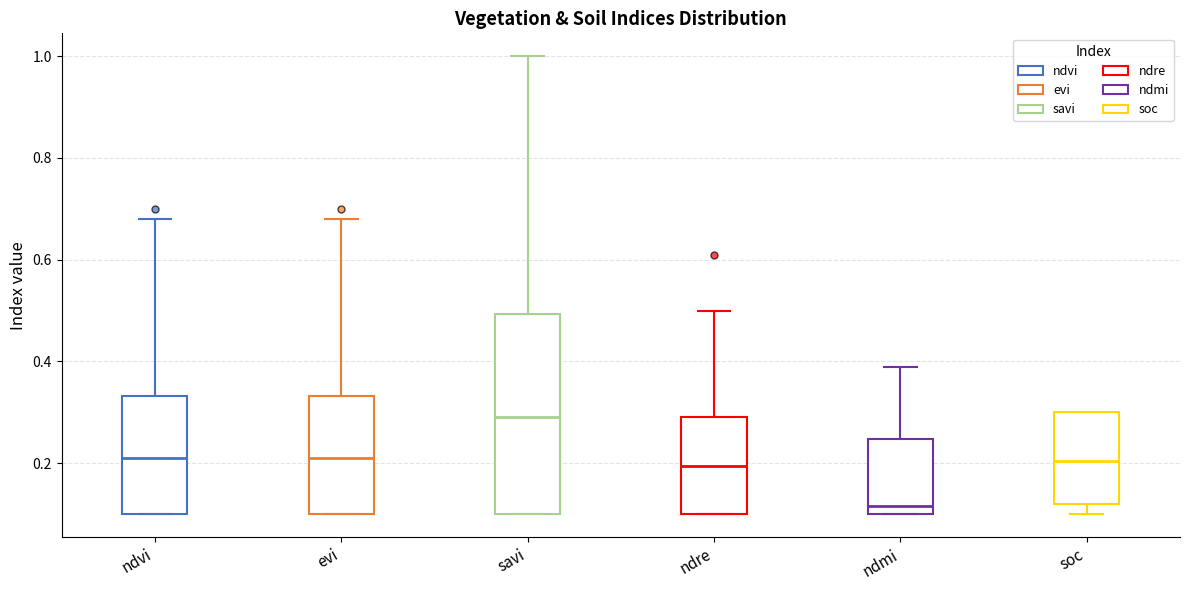

Comparing the boxes themselves (not the whiskers), which one is the tallest?

savi